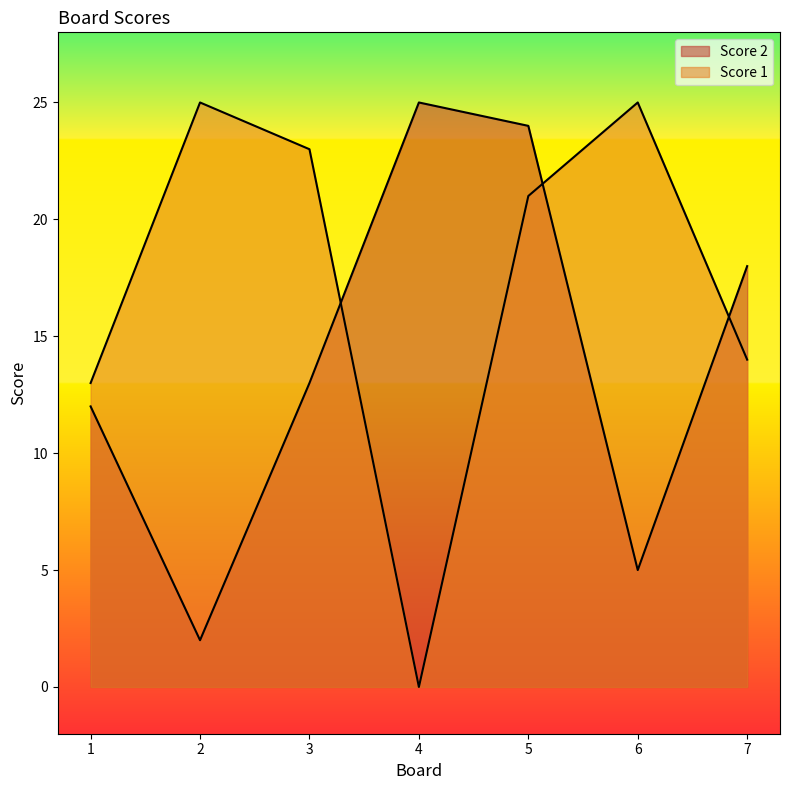

True or false: Score 2 and Score 1 cross at least once.

True